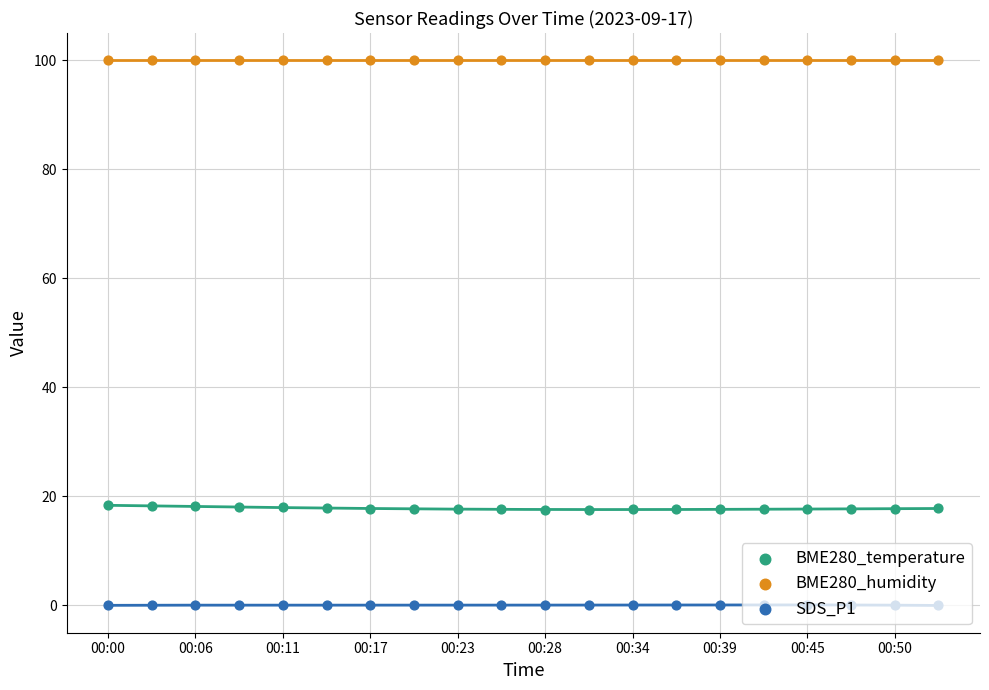

At which category is the sum across all series the highest?

00:00